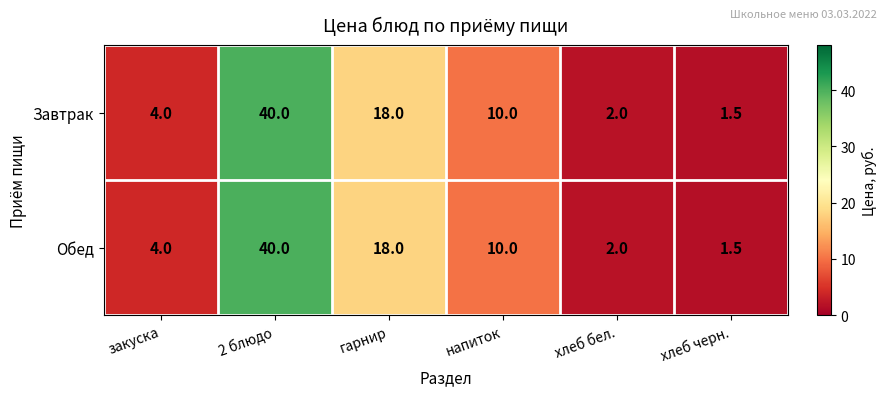

List the labels in order of Обед value, smallest first.

хлеб черн., хлеб бел., закуска, напиток, гарнир, 2 блюдо